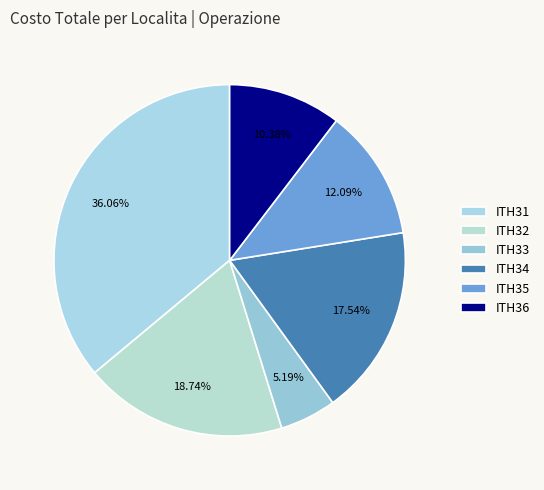

What percentage do ITH31 and ITH32 together represent?

54.8%